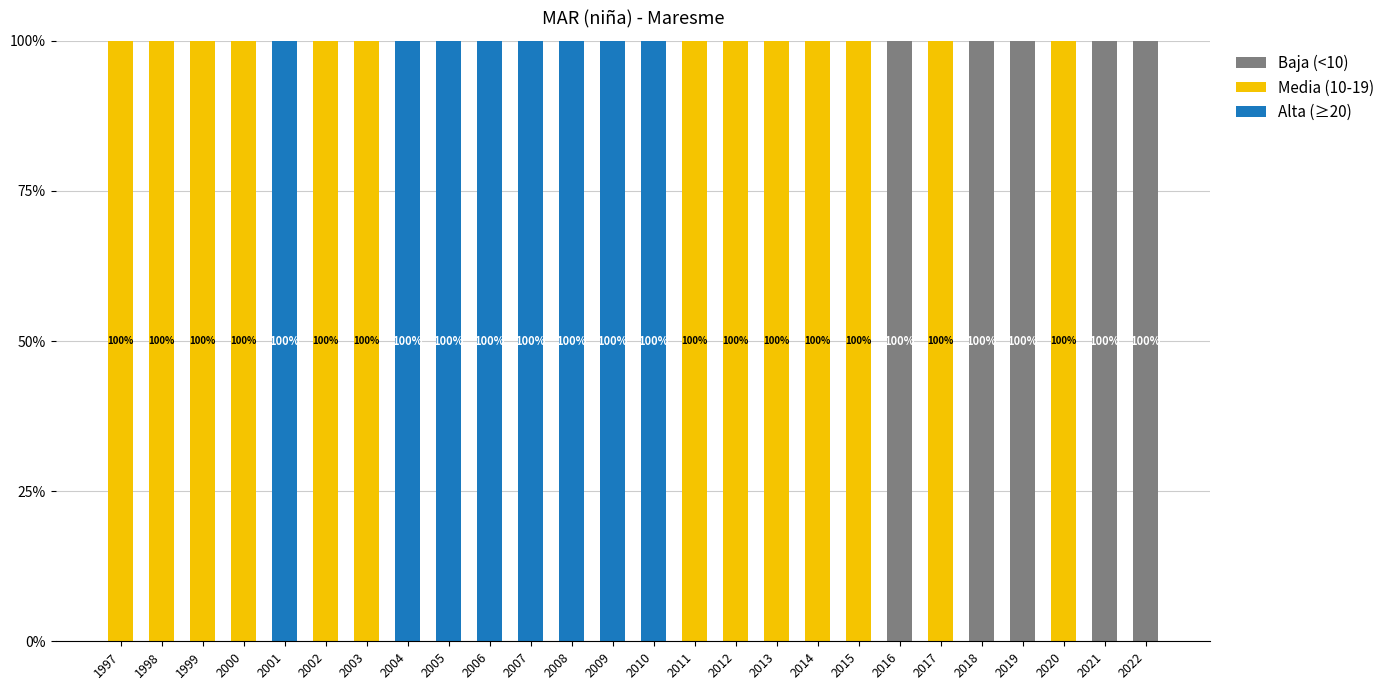

What is the total value across all series at 2006?

100